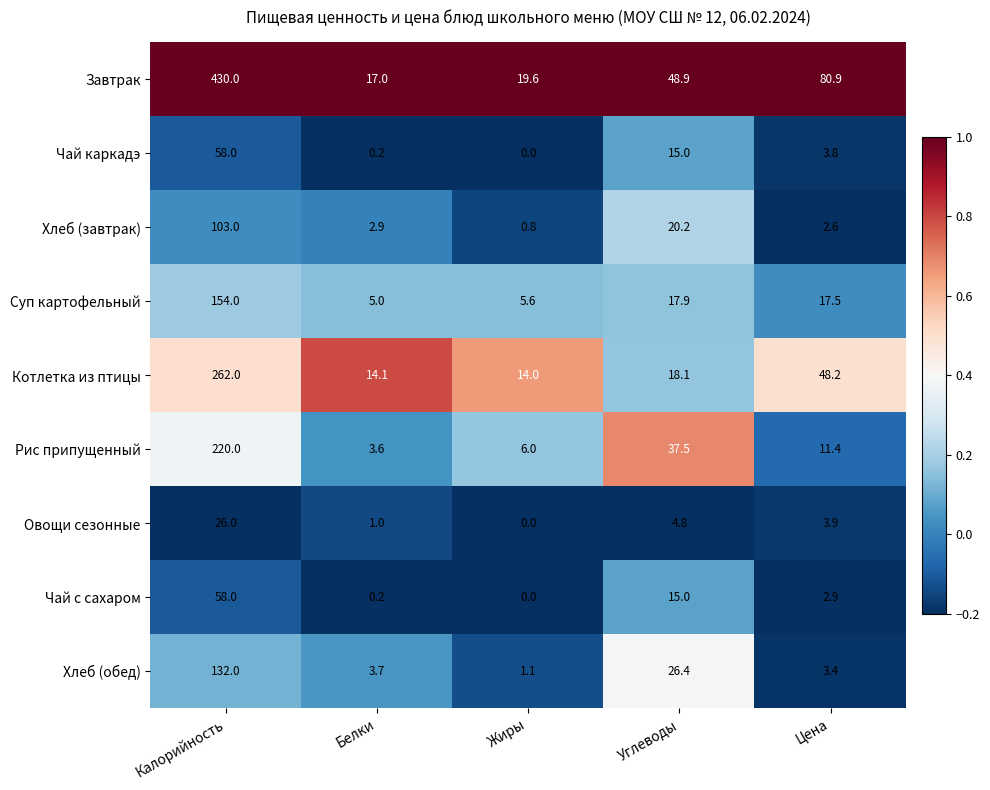

At which label does Котлетка из птицы first exceed 18?

Калорийность